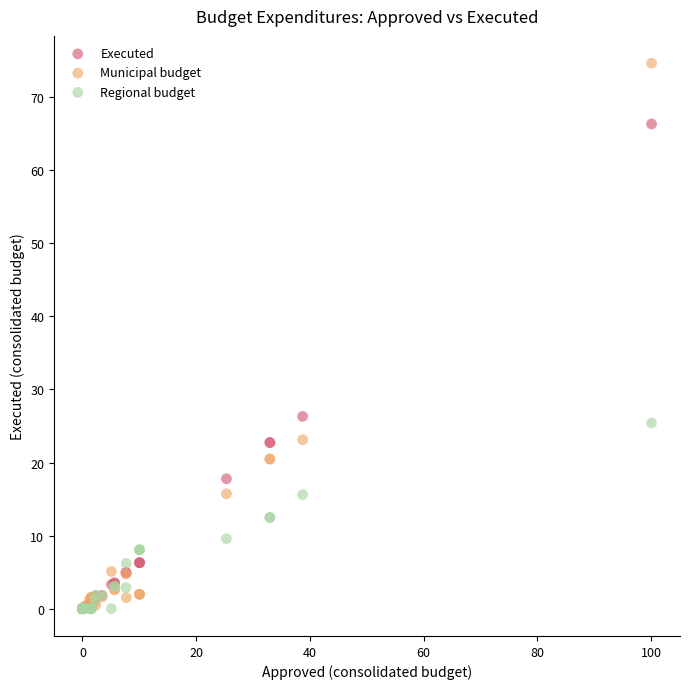

In the Municipal budget series, what Y value is closest to 37?

23.1